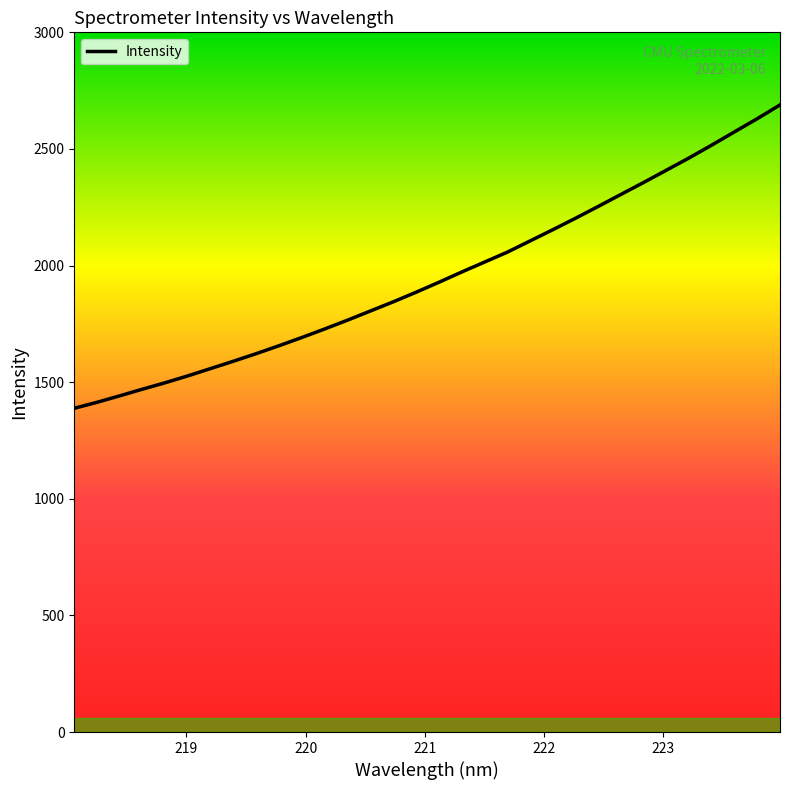

What is the difference between the maximum and minimum values?

1300.7